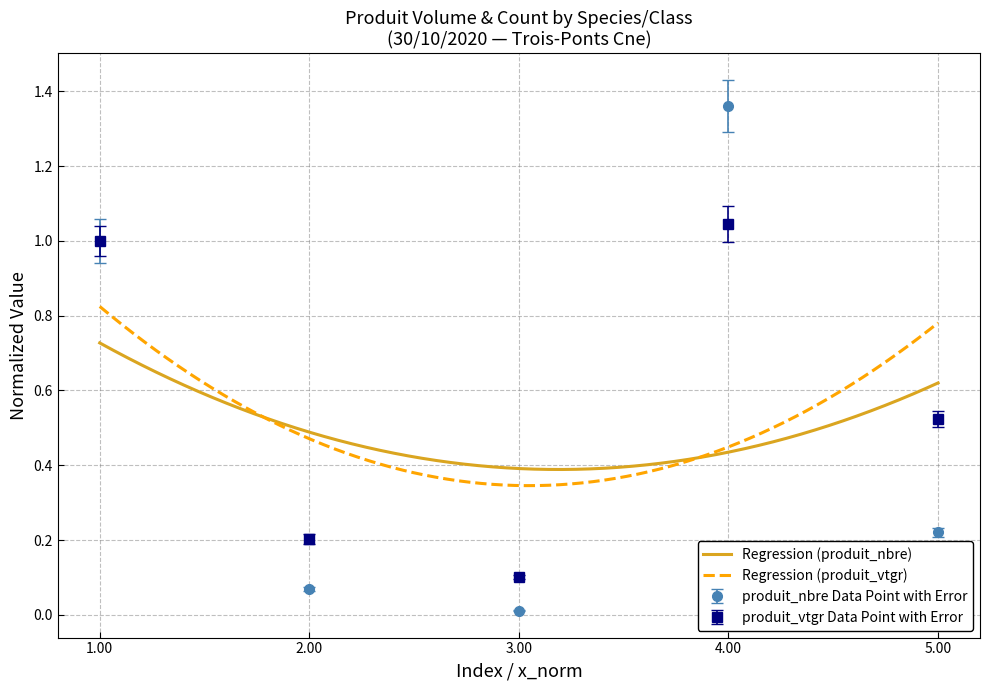

Where is produit_nbre nearest to the value 0?

3.00